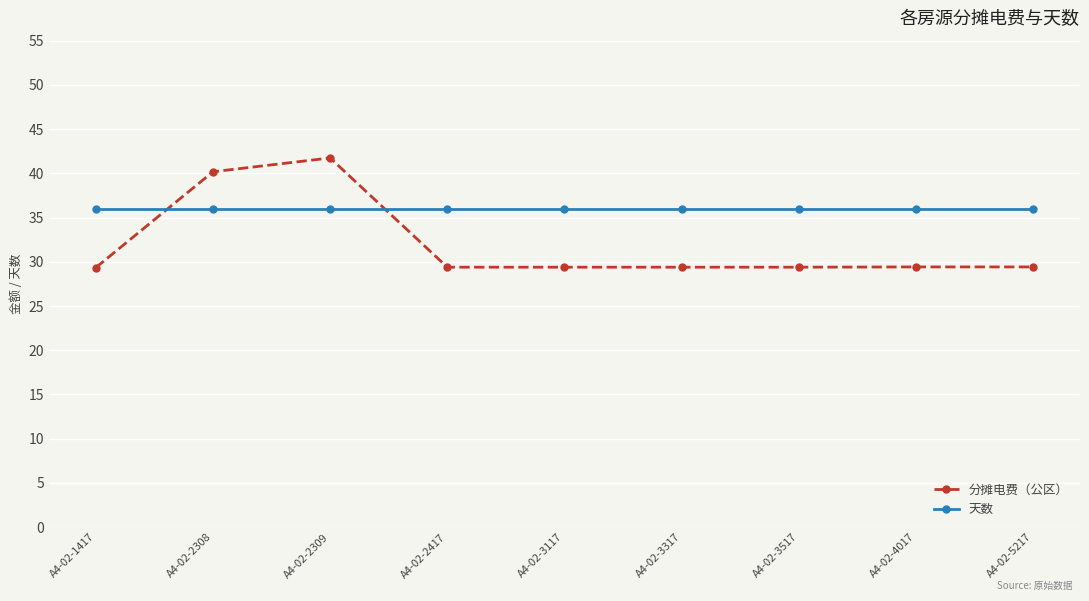

What is the maximum value for 天数?

36.0